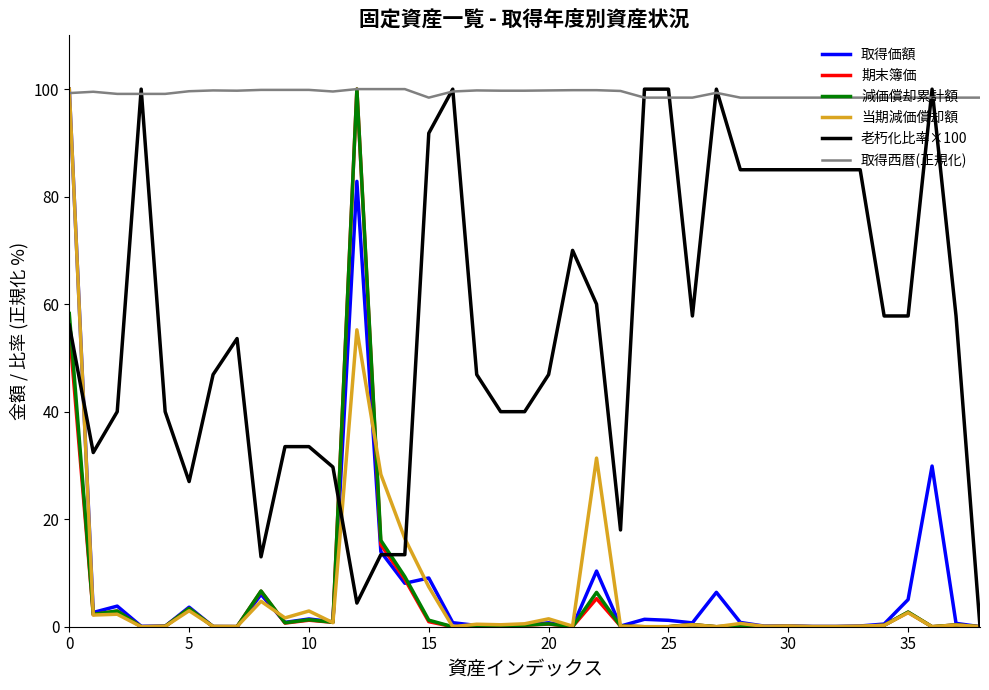

Which series has the largest total across all categories?

取得西暦(正規化)